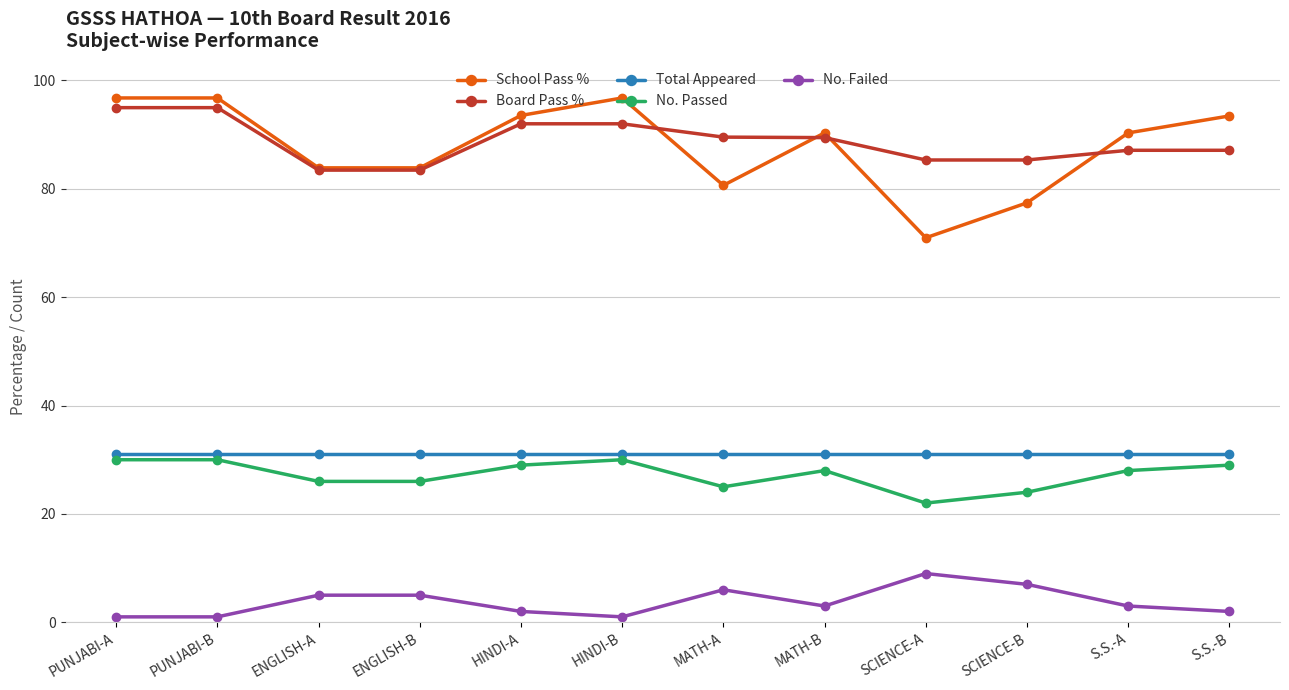

True or false: School Pass % and Total Appeared cross at least once.

False